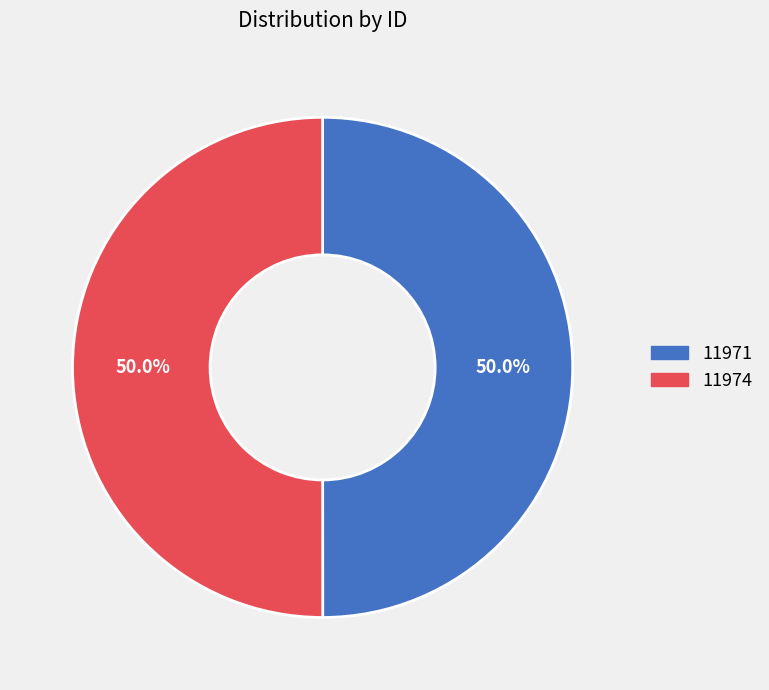

To the nearest percent, what is the combined percentage of 11974 and 11971?

100%